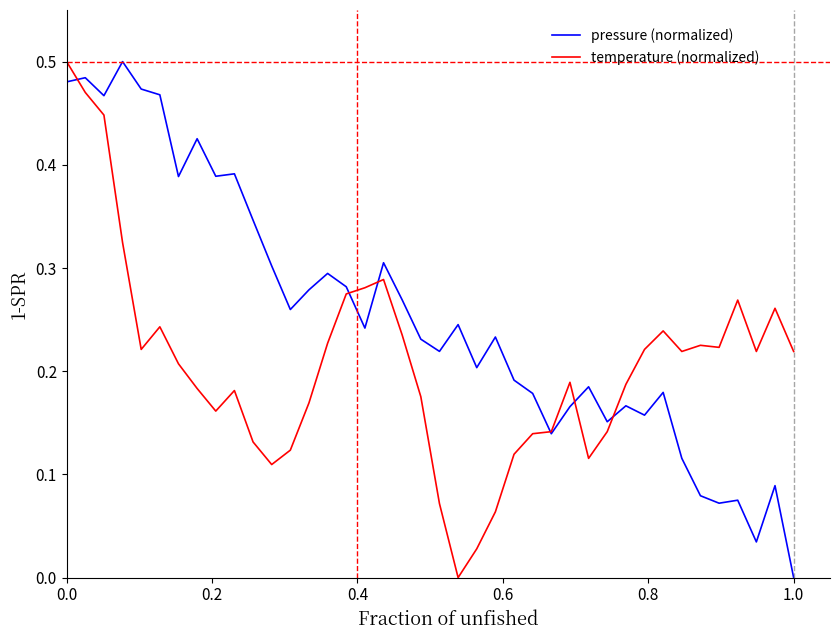

Rank the series by their average value, from lowest to highest.

temperature (normalized), pressure (normalized)